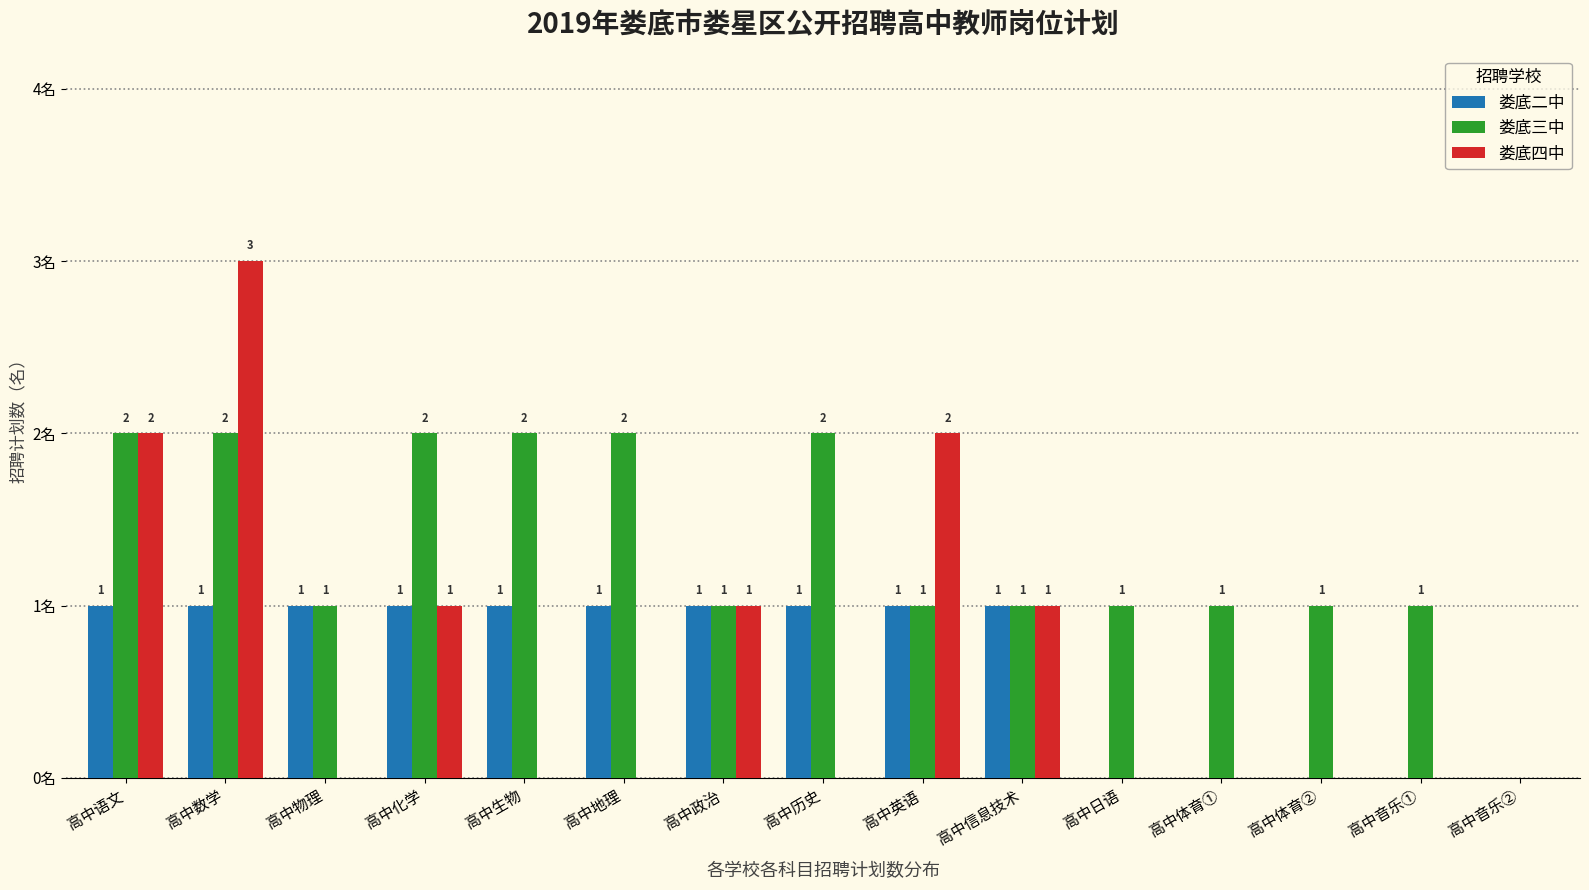

At which category is the sum across all series the highest?

高中数学